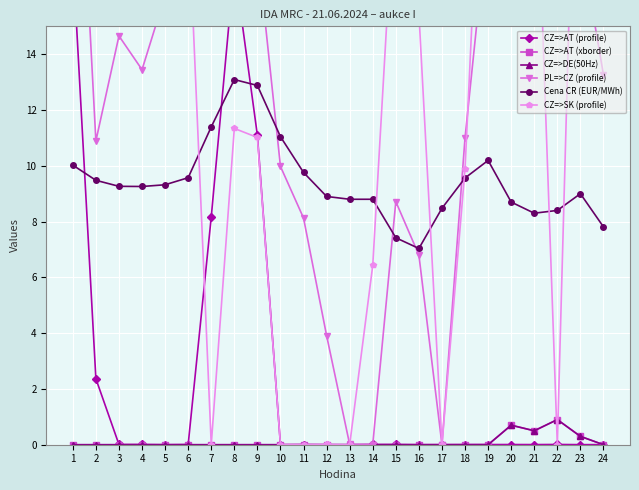

Where is the first local maximum for CZ=>AT (xborder)?

20